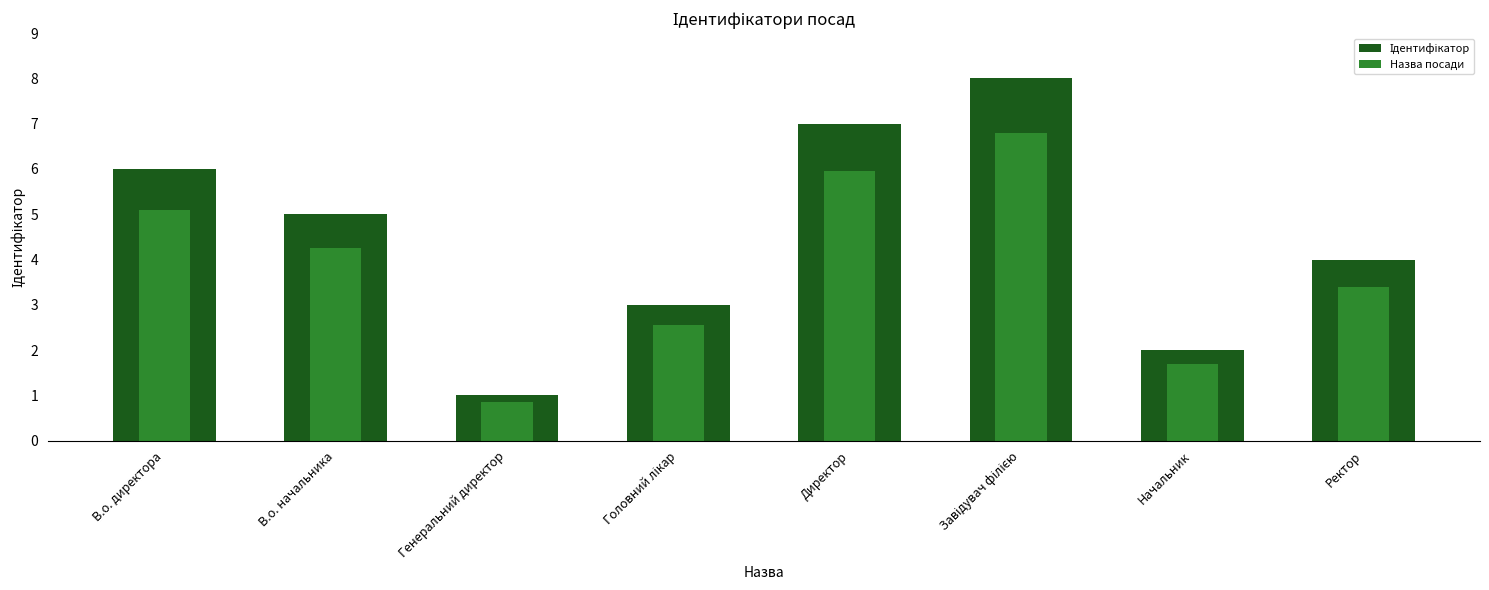

How many values in the Назва посади series are below 4?

4